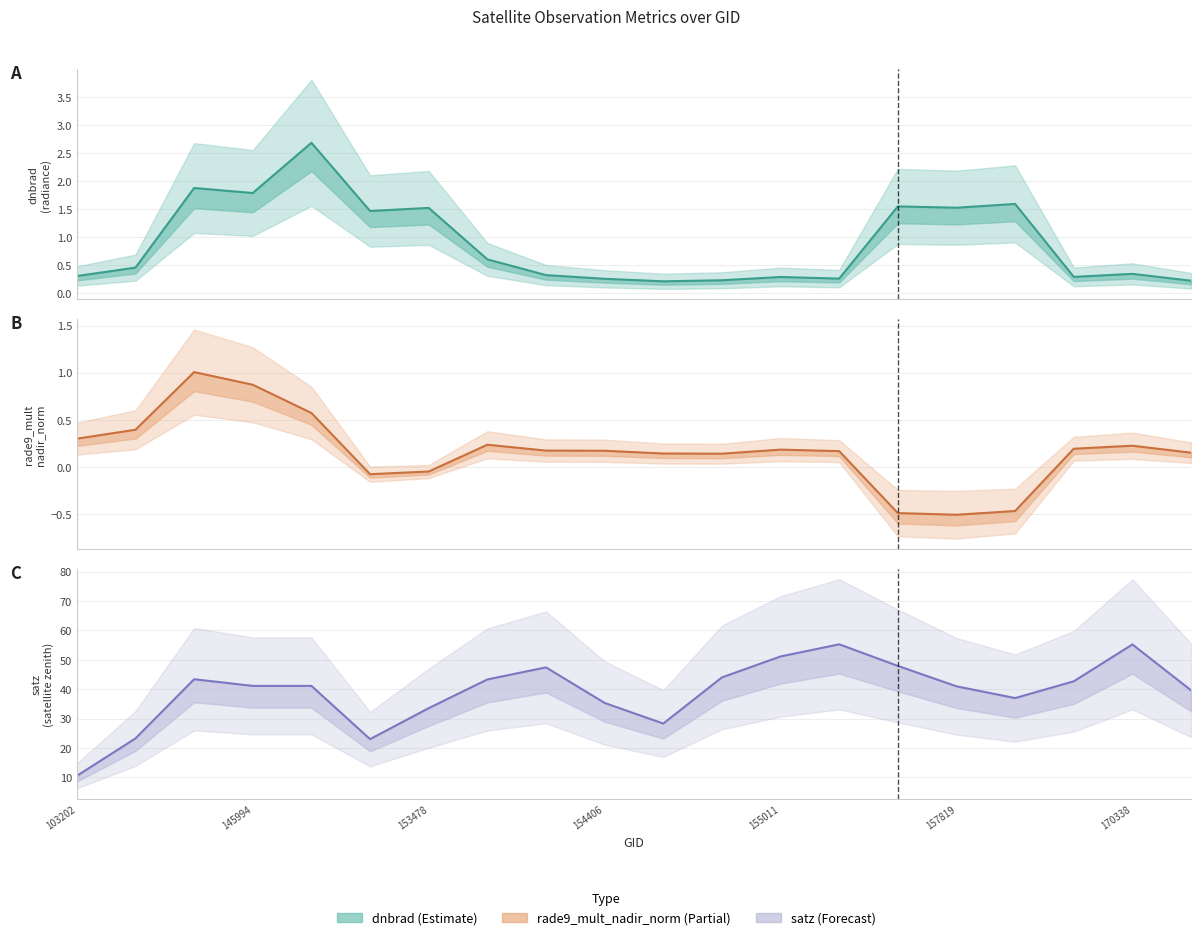

True or false: satz and dnbrad cross at least once.

False